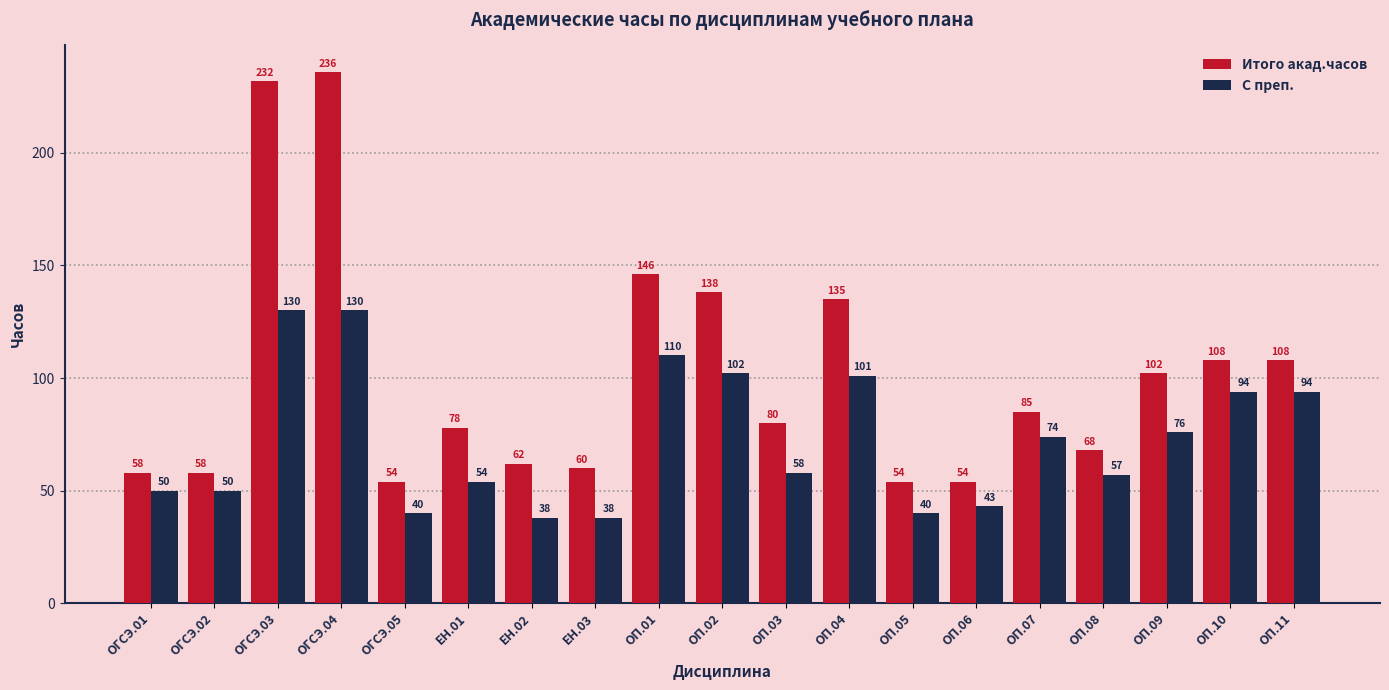

Which series changed the most between ОП.01 and ОП.05?

Итого акад.часов